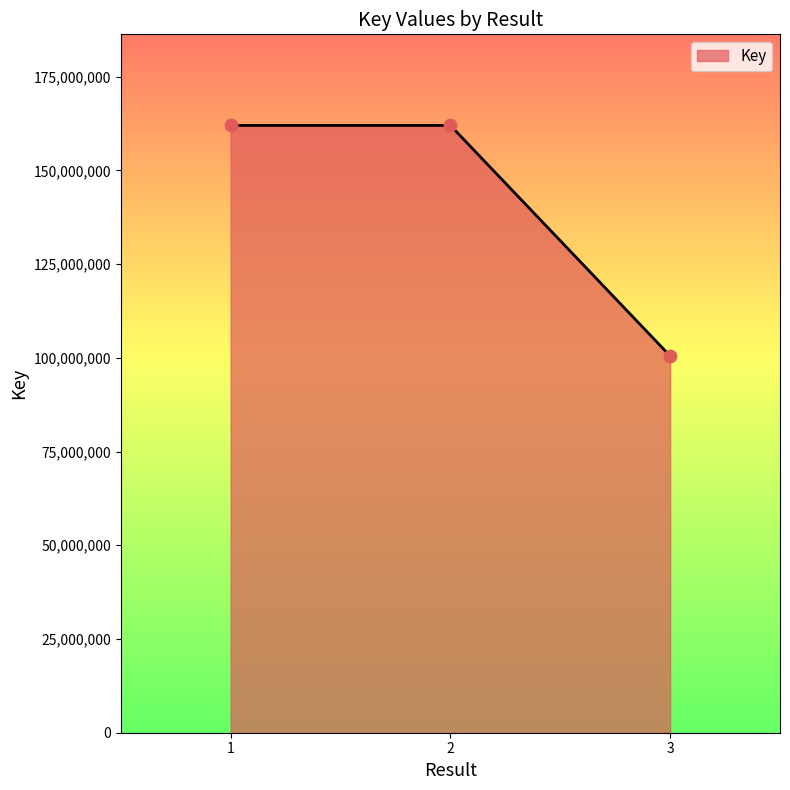

Approximately how many times larger is the value at 2 compared to 1?

1.0